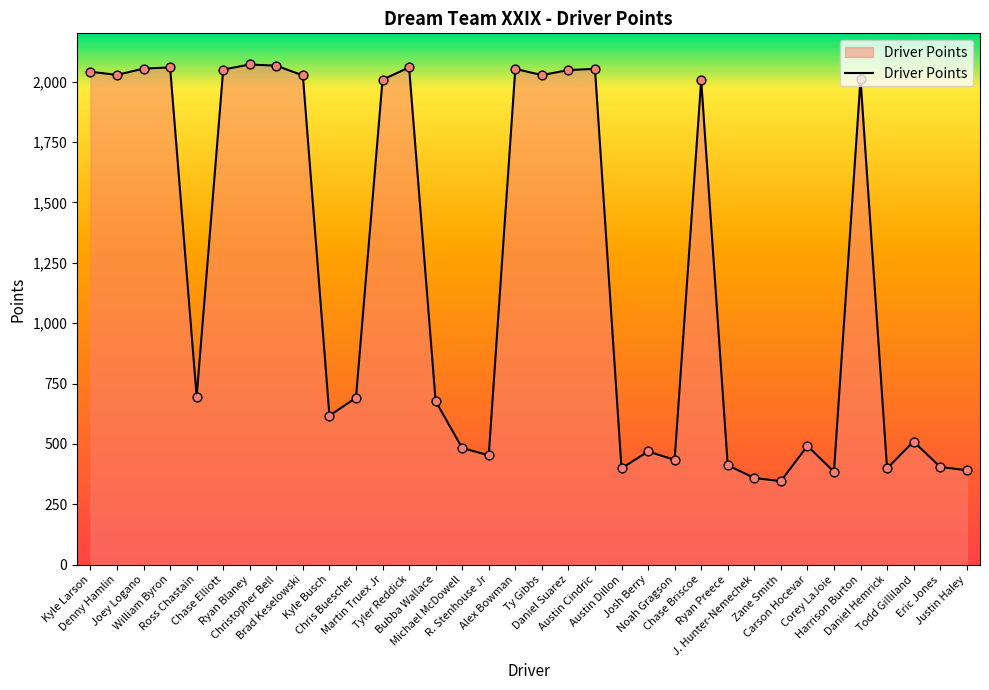

Which has a higher value, Tyler Reddick or Martin Truex Jr?

Tyler Reddick